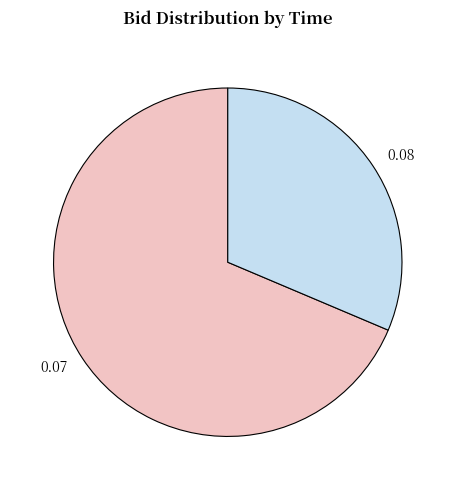

Which category has the biggest portion of the pie?

0.07